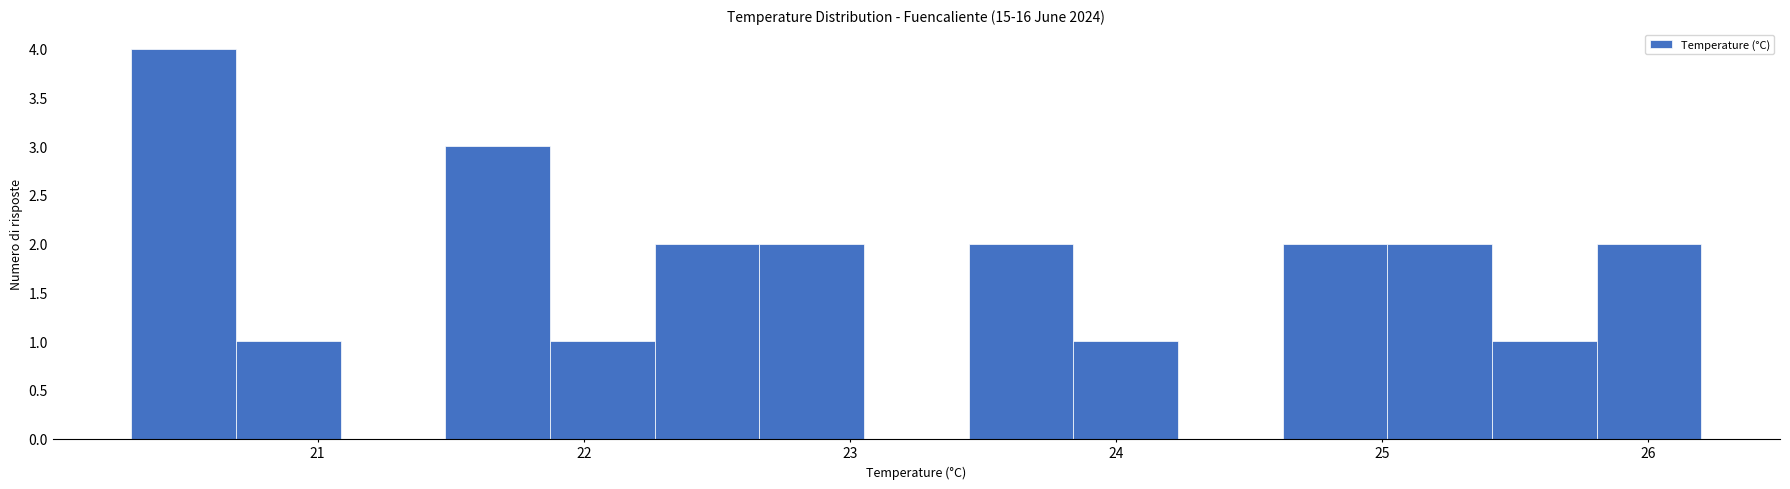

Read against the x-axis, roughly where is the centre of the tallest bar?

20.5